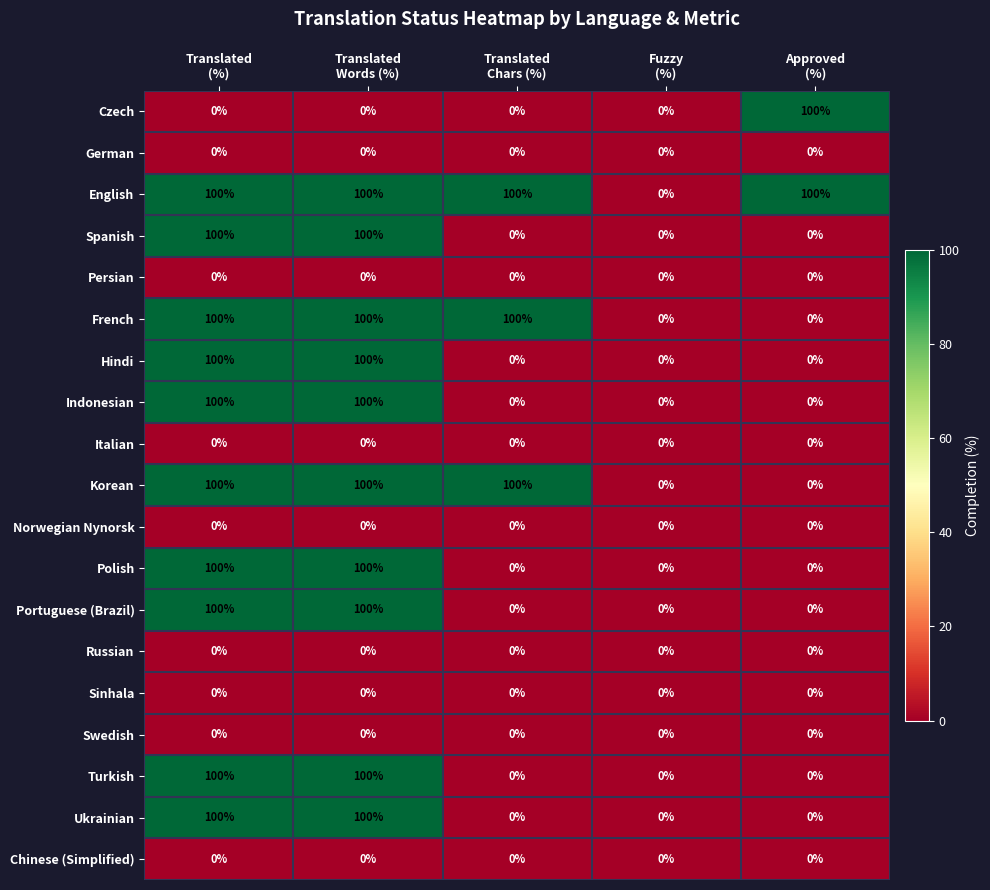

Which series has the largest total across all categories?

English